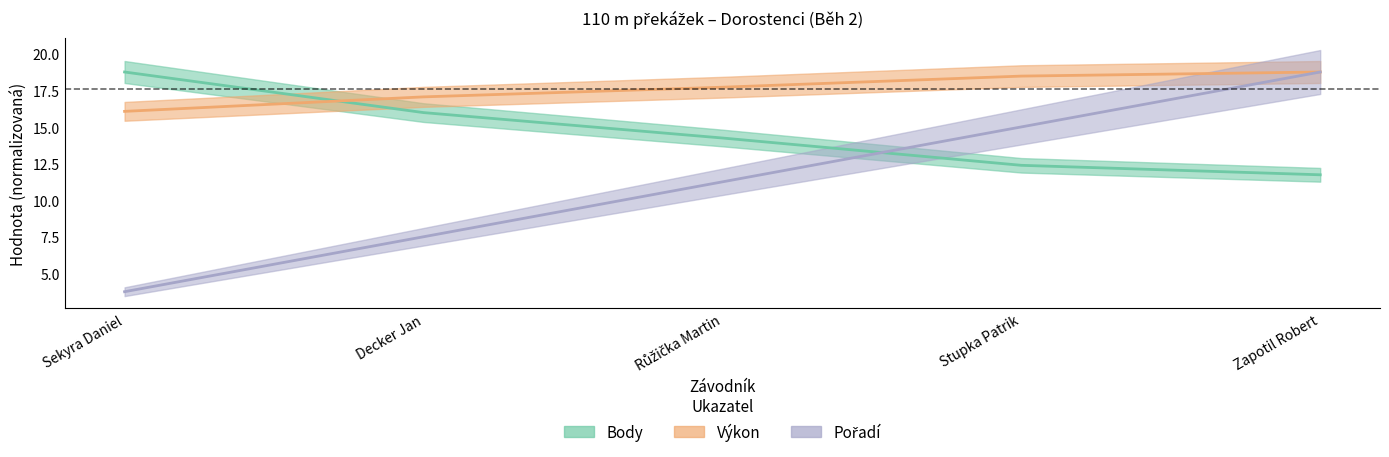

Reading left to right, extract all data points from this chart.

Pořadí: 3.8	7.5	11.3	15.0	18.8
Výkon: 16.1	17.1	17.7	18.5	18.8
Body: 18.8	16.0	14.3	12.4	11.7